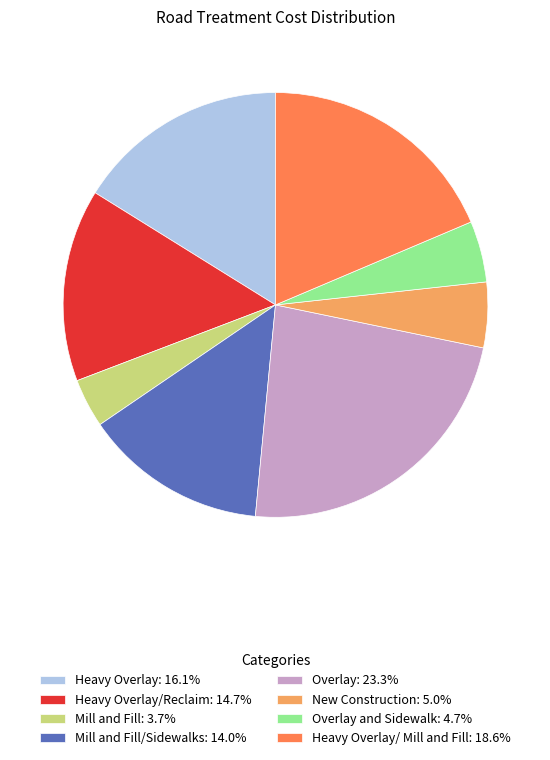

Approximately how many times larger is the value at New Construction: 5.0% compared to Mill and Fill: 3.7%?

1.3